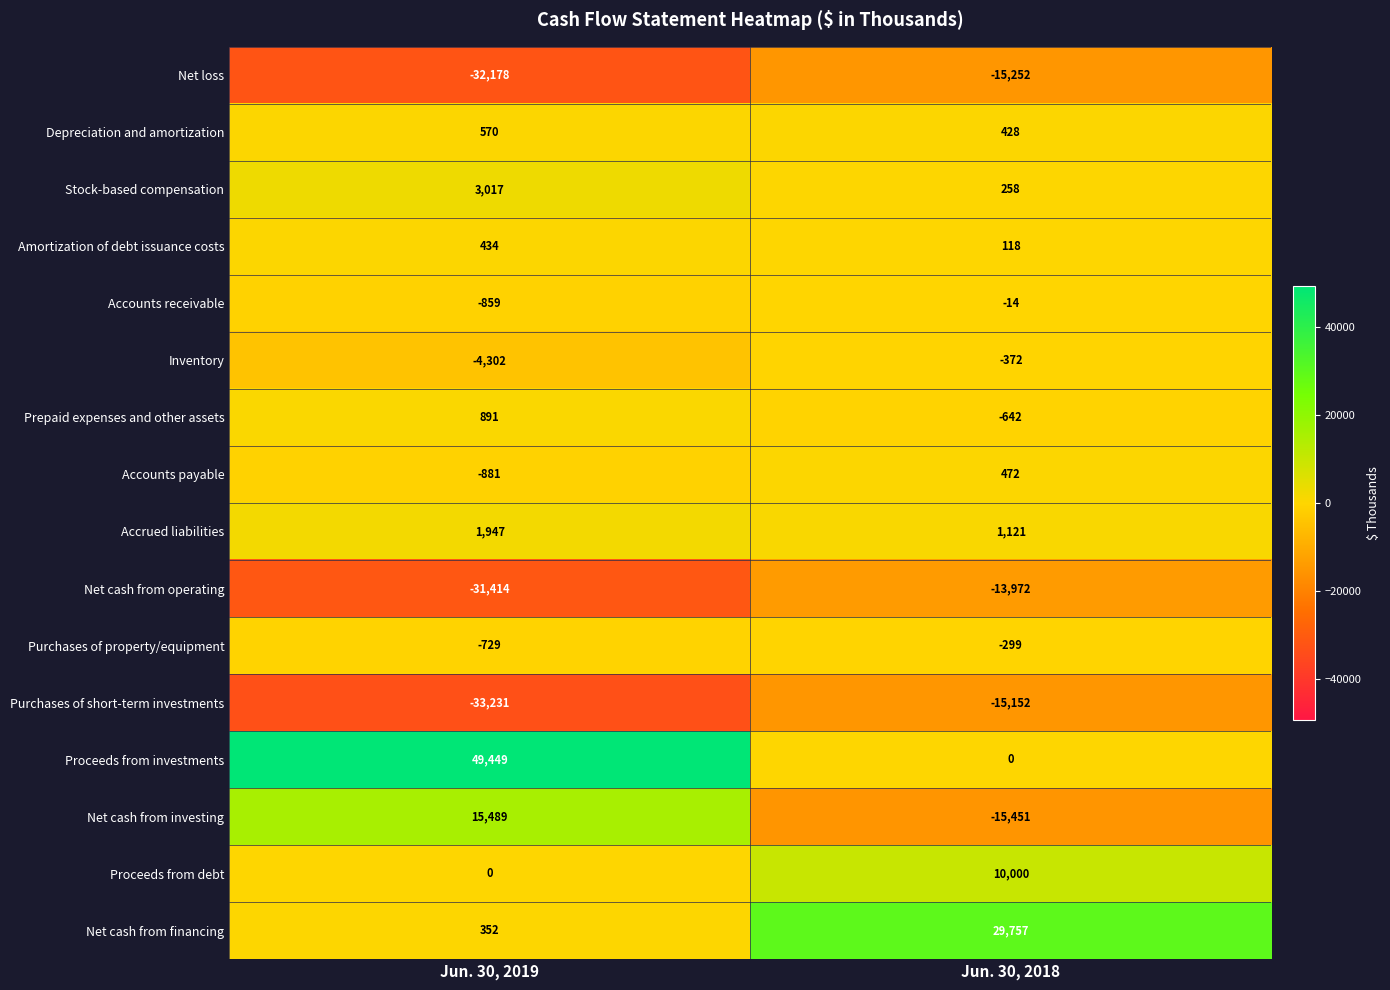

Which series has the largest range (max minus min)?

Proceeds from investments